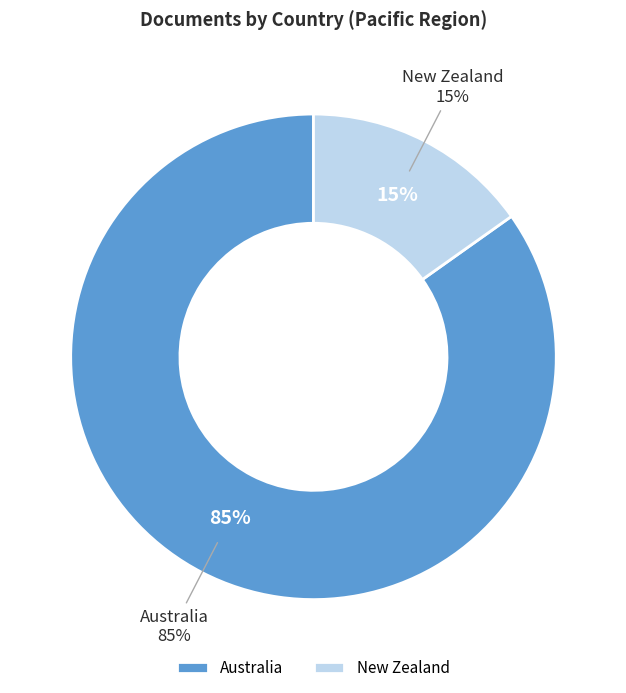

To the nearest percent, what percentage of the pie is Australia?

85%